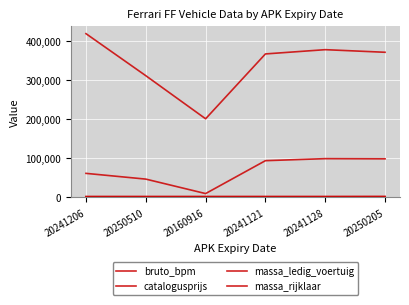

What is the maximum value shown in the chart?

420046